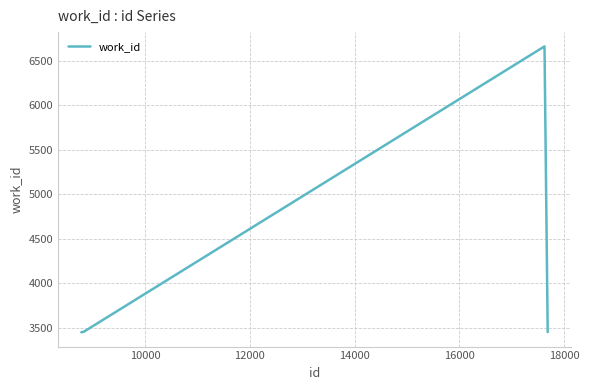

What is the smallest value displayed?

3450